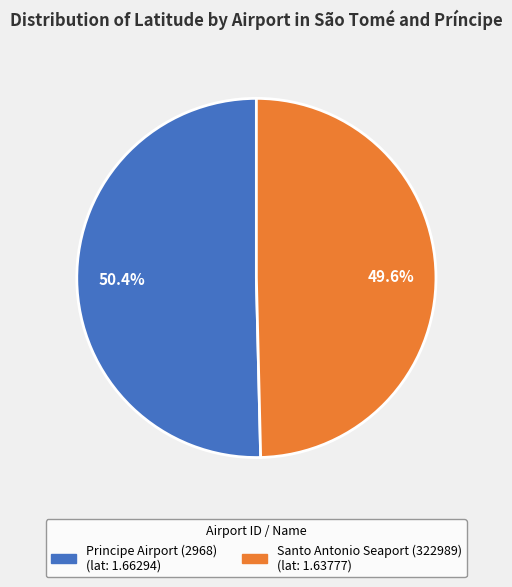

Is the sum of Santo Antonio Seaport (322989) and Principe Airport (2968) greater than half?

Yes